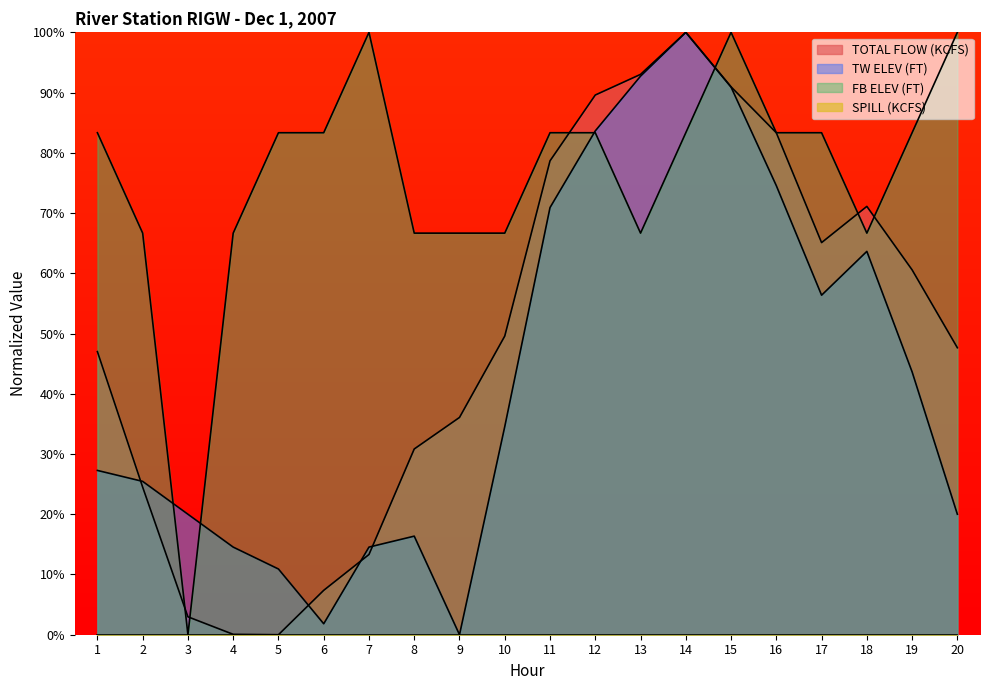

What is the difference between the highest and lowest values at 5?

83.3